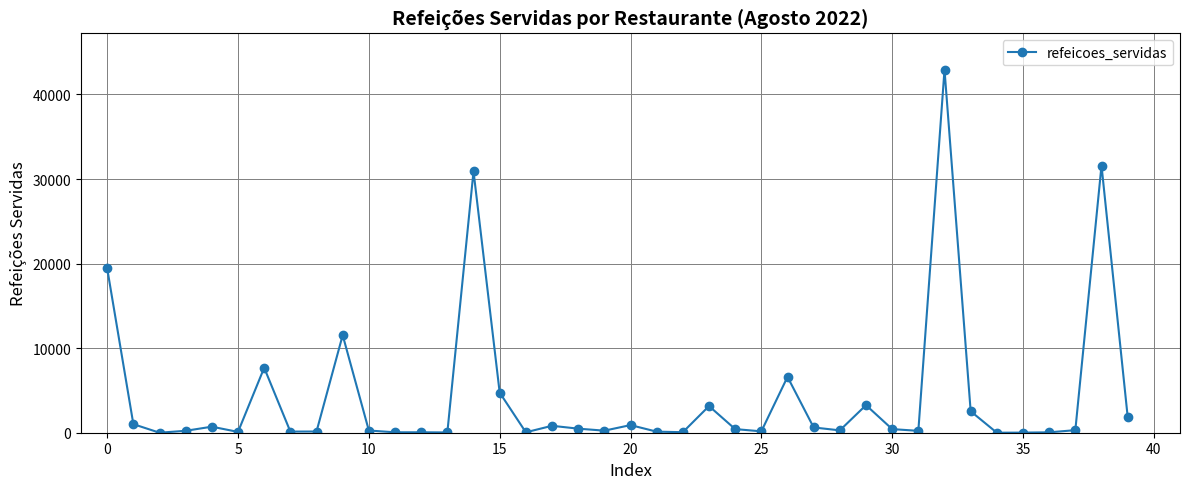

True or false: there are more than 0 points higher than both neighbors.

True